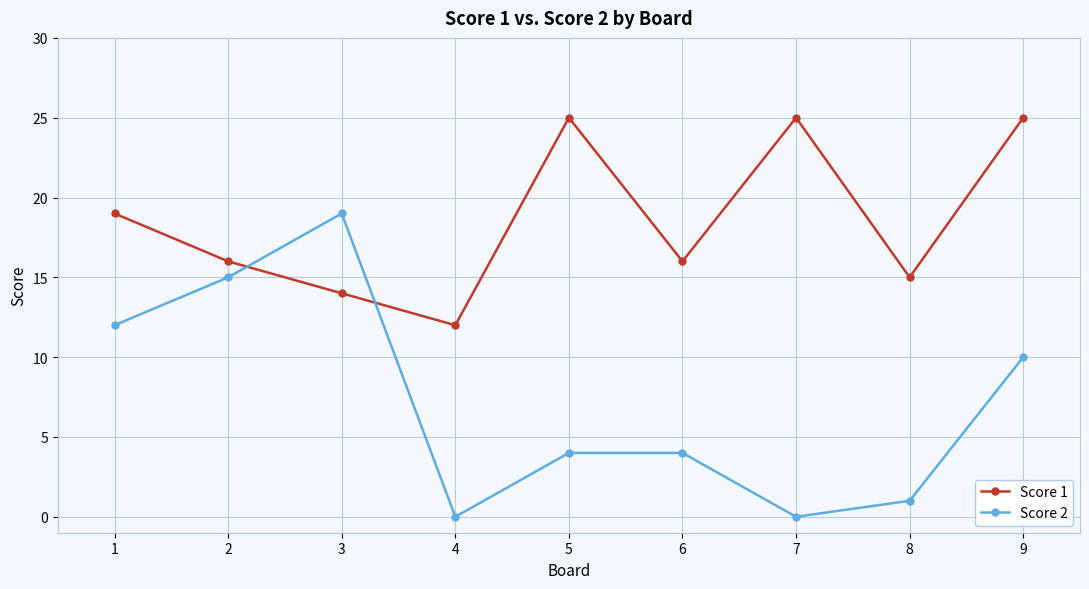

What is the value of the Score 1 point at the 1st from the left?

19